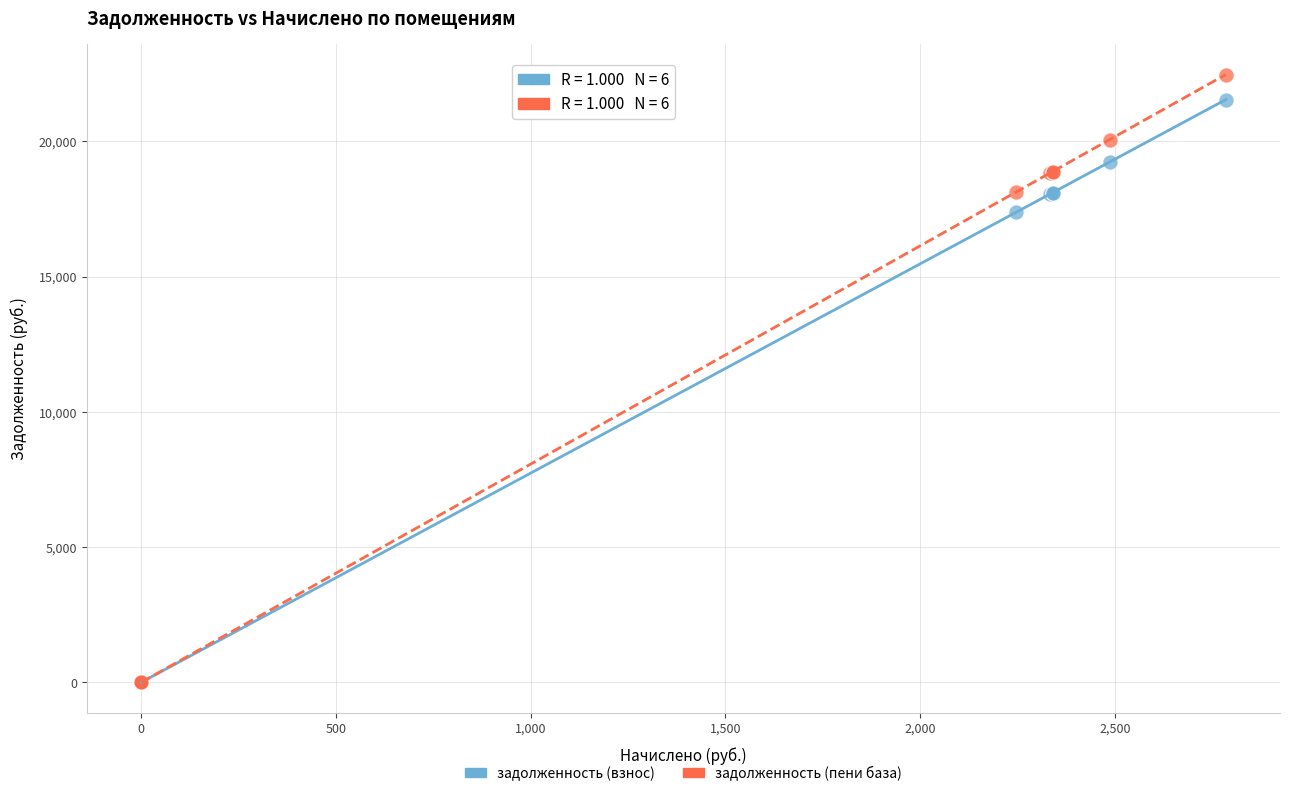

What are all the series names shown in the legend?

задолженность (взнос), задолженность (пени база)